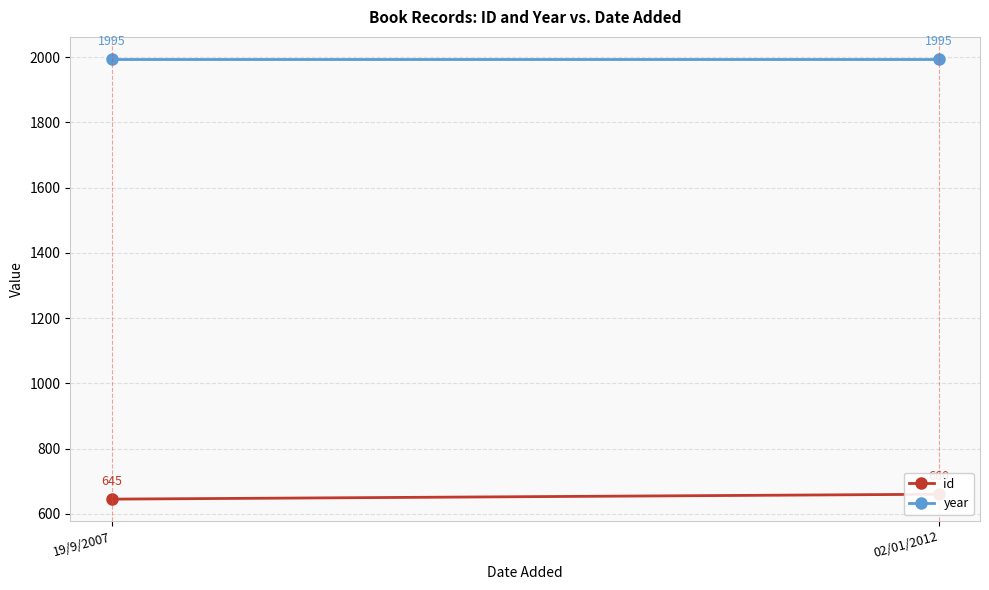

The value of year at 02/01/2012 is 1995. True or false?

True